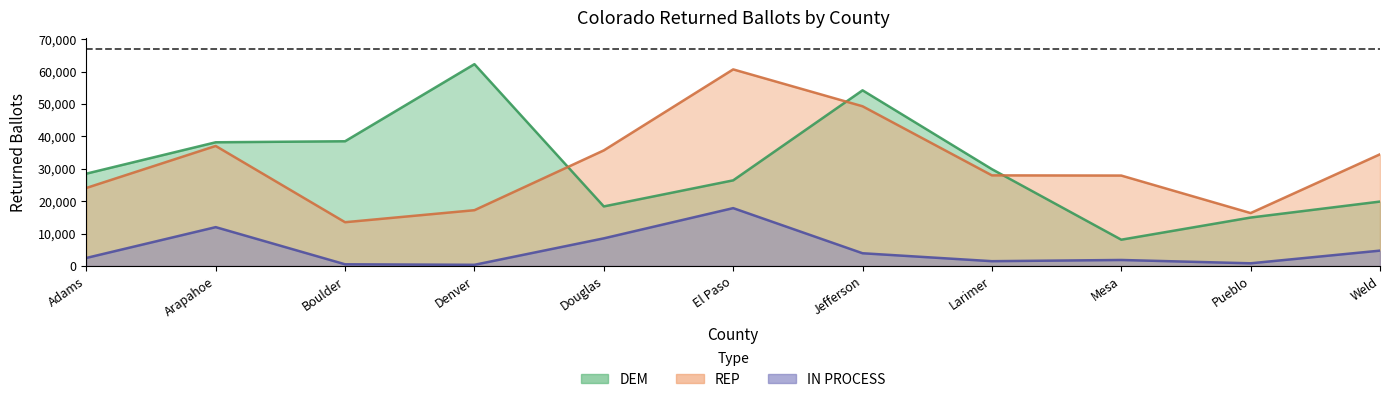

Which has a higher value, Arapahoe or Jefferson?

Jefferson